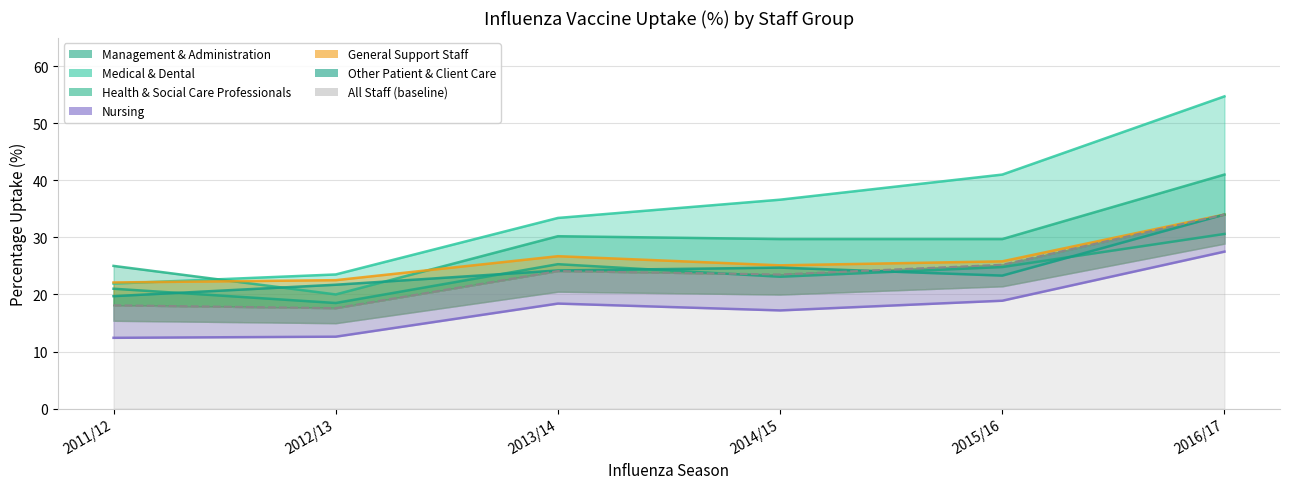

What is the sum of the Medical & Dental values at 2016/17 and 2013/14?

88.1